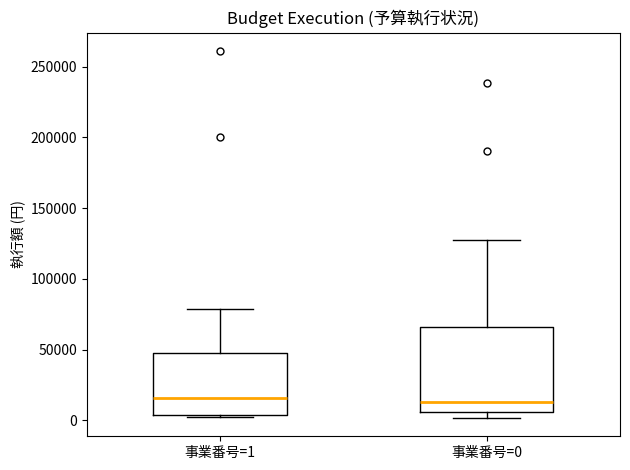

Where does the median line of the box for 事業番号=1 sit on the y-axis? The values are not printed on the chart, so give them approximately, as read against the axis.

15000